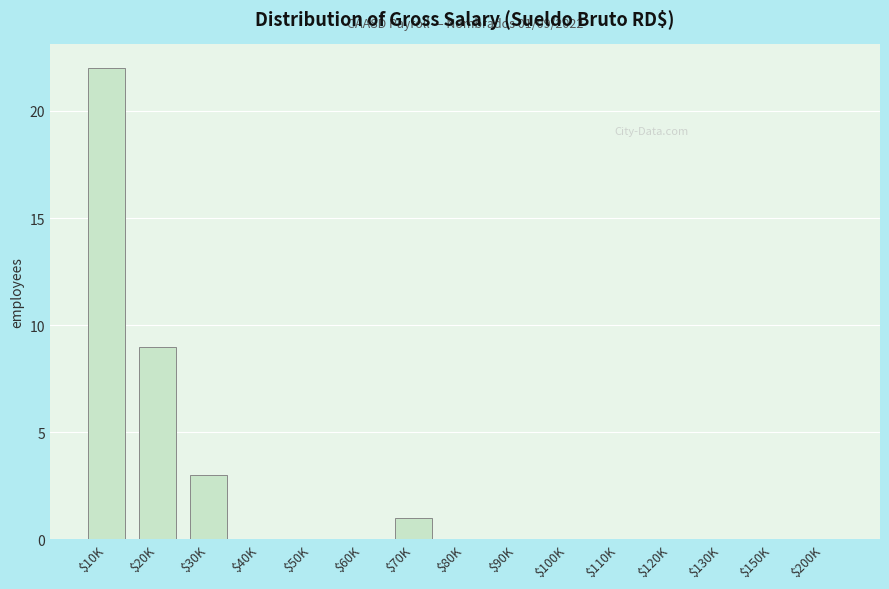

Read the value at $10K, to the nearest 10.

20